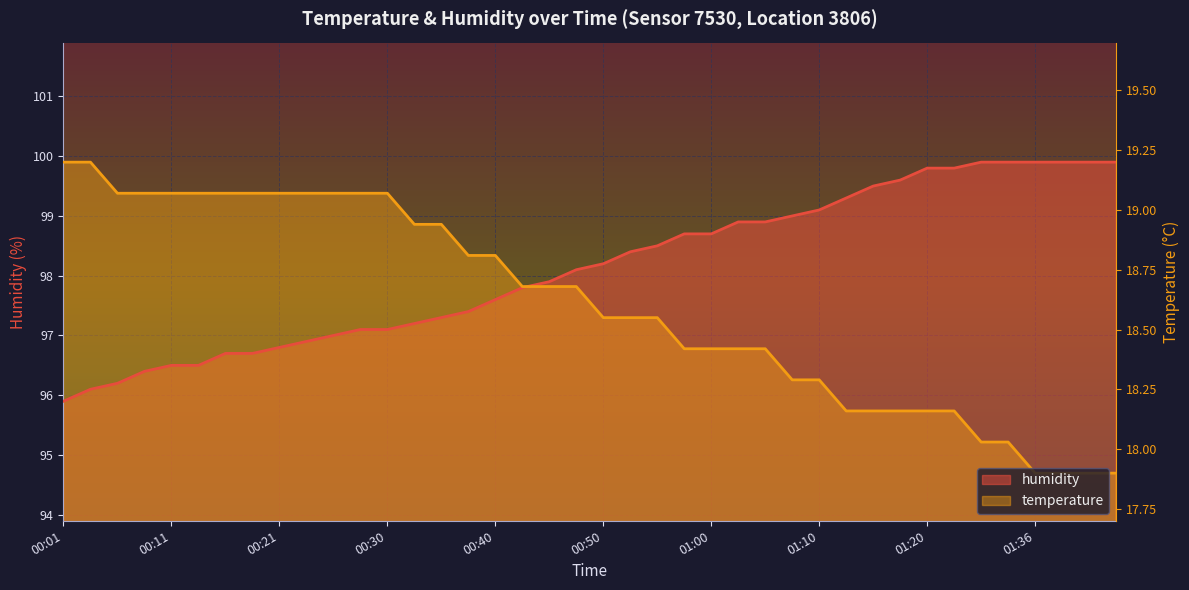

Where do humidity and temperature first cross each other?

17 and 18